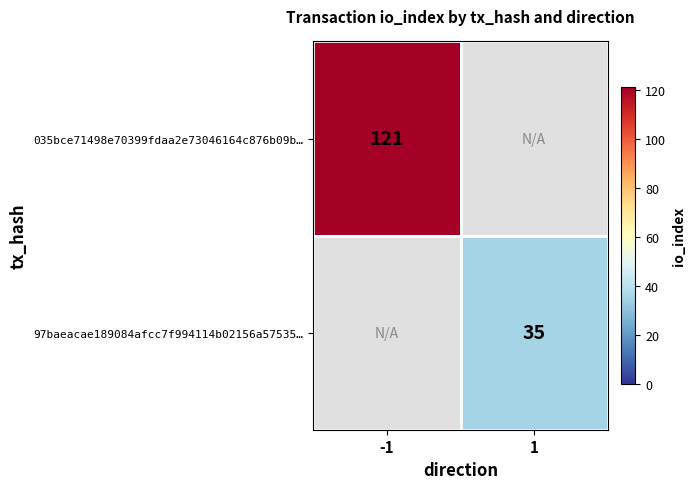

Is it true that 97baeacae189084afcc7f994114b02156a57535… equals 35 at 1?

True